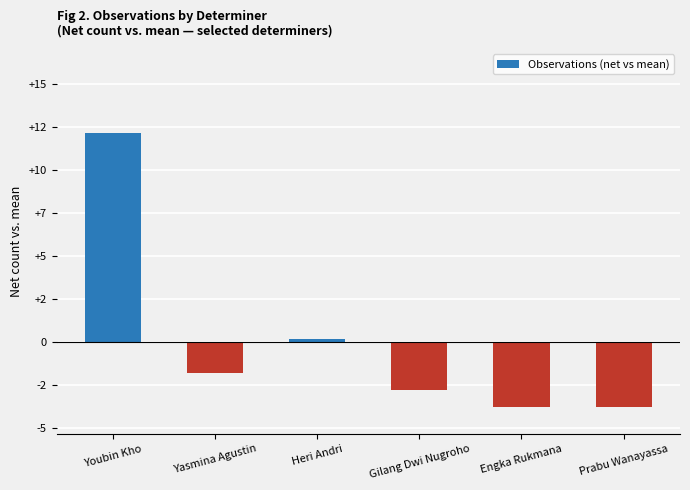

True or false: the data shows -2.8 at Gilang Dwi Nugroho.

True